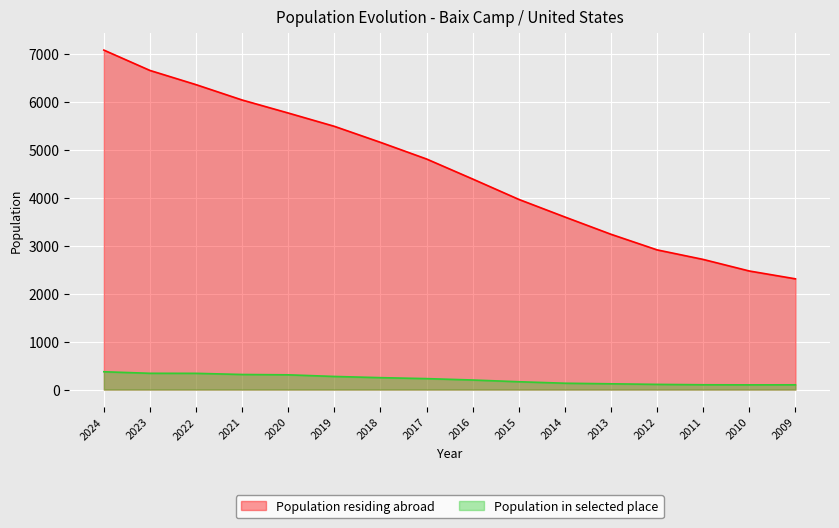

Which series changed the most between 2020 and 2011?

Population residing abroad